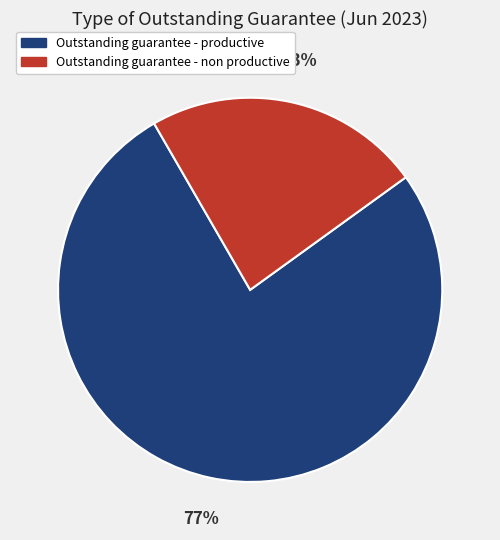

Which has a higher value, Outstanding guarantee - non productive or Outstanding guarantee - productive?

Outstanding guarantee - productive